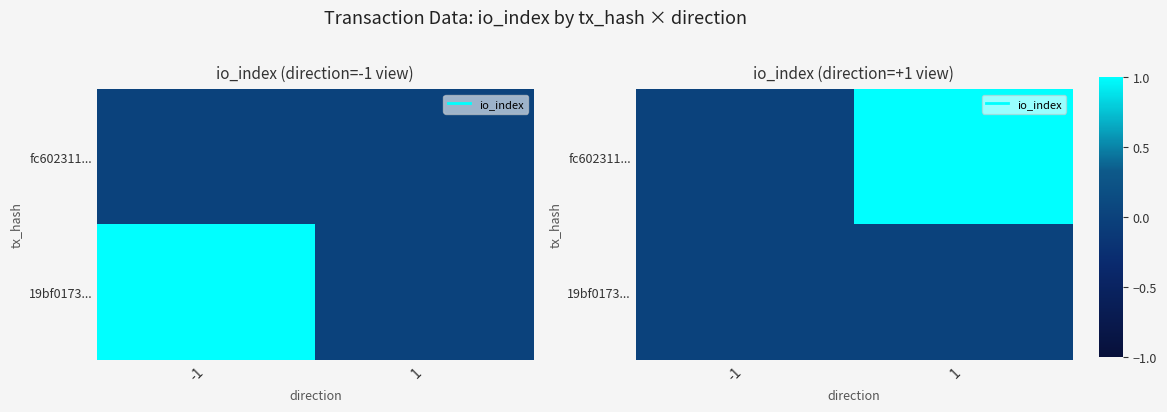

Is the value of 19bf0173... at 1 greater than the value of fc602311... at 1?

No